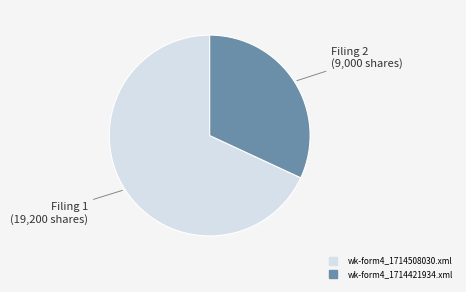

Which category has the biggest portion of the pie?

wk-form4_1714508030.xml